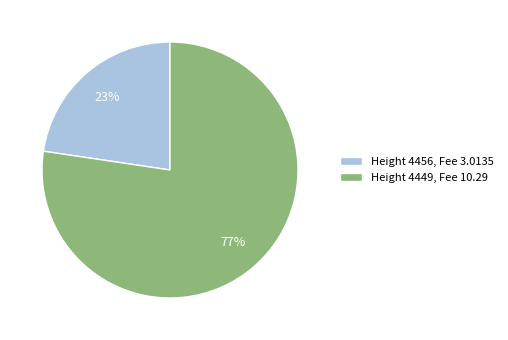

Is it true that Height 4456, Fee 3.0135 is 23% of the pie?

True